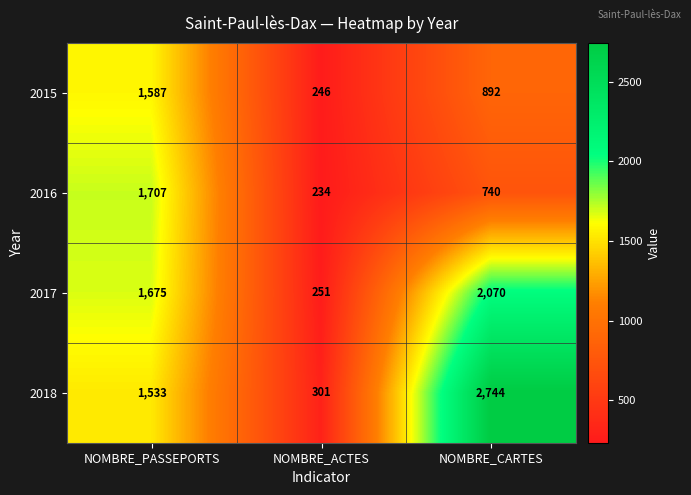

How many 2015 values are between 246 and 1587?

3